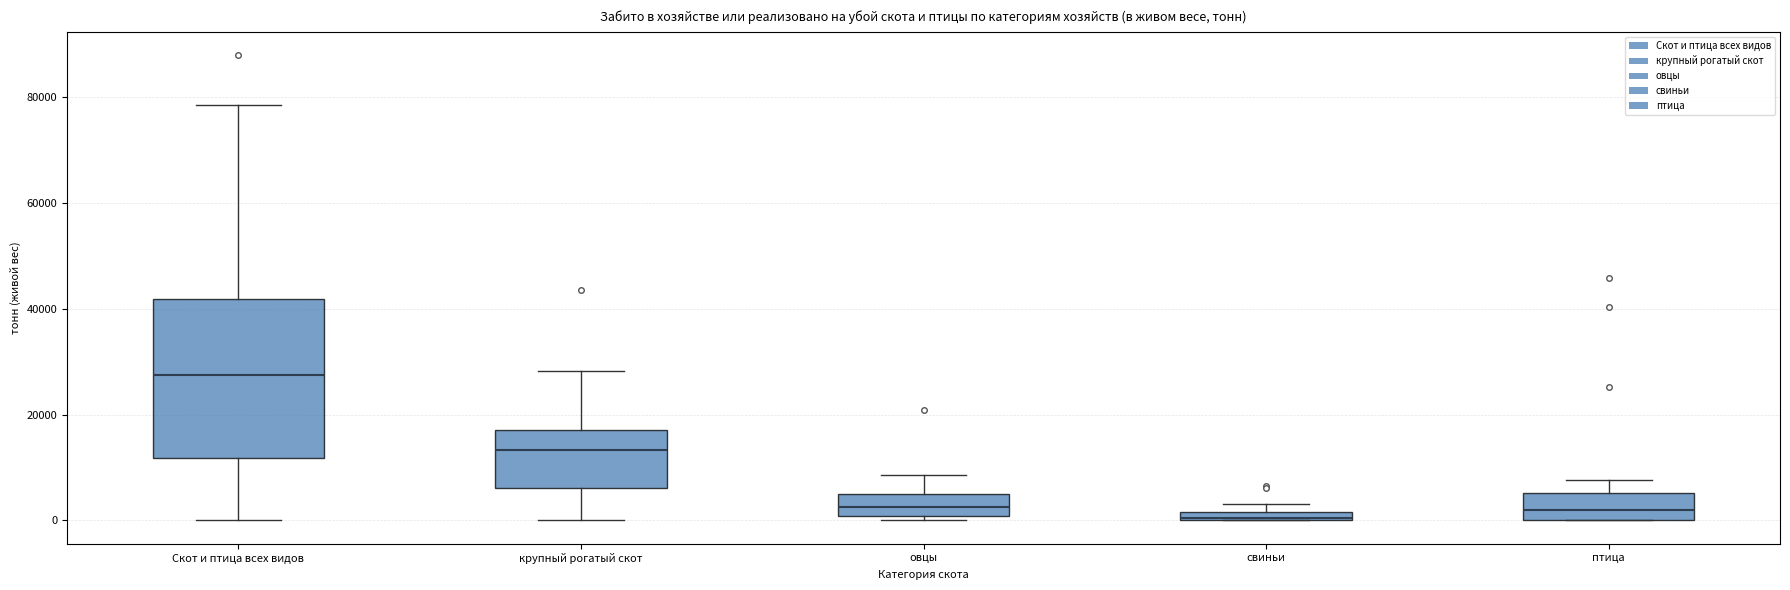

Which box is the tallest, from its lower edge to its upper edge?

Скот и птица всех видов